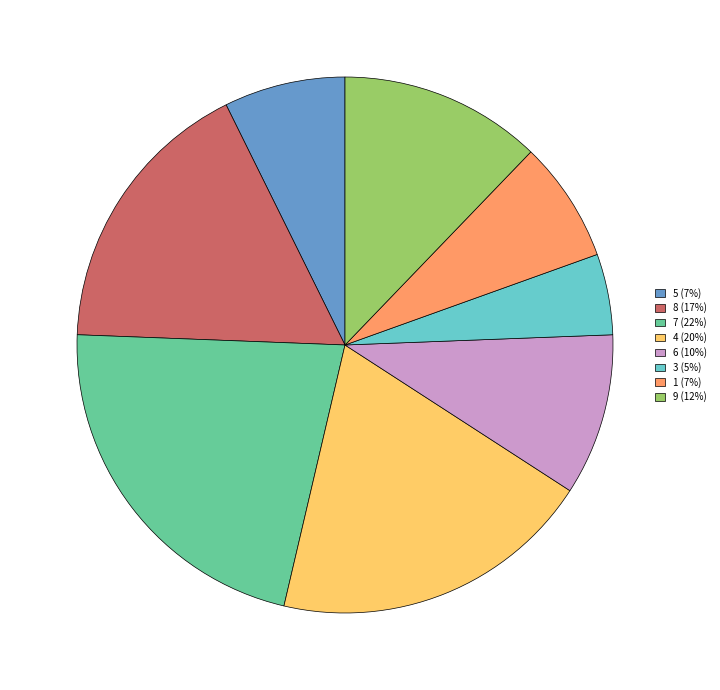

How many segments does this pie chart have?

8